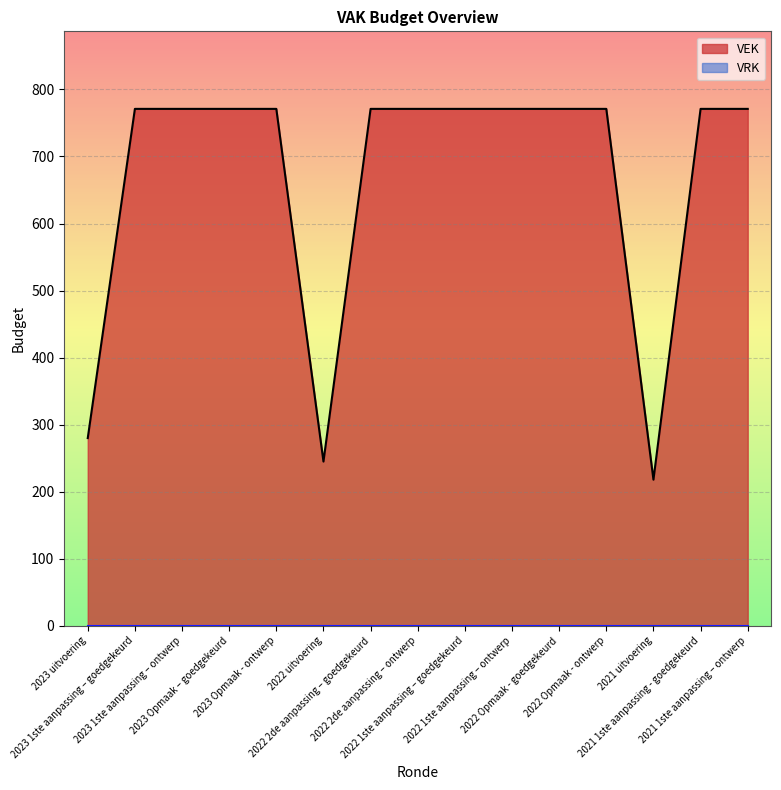

What is the greatest value displayed?

771